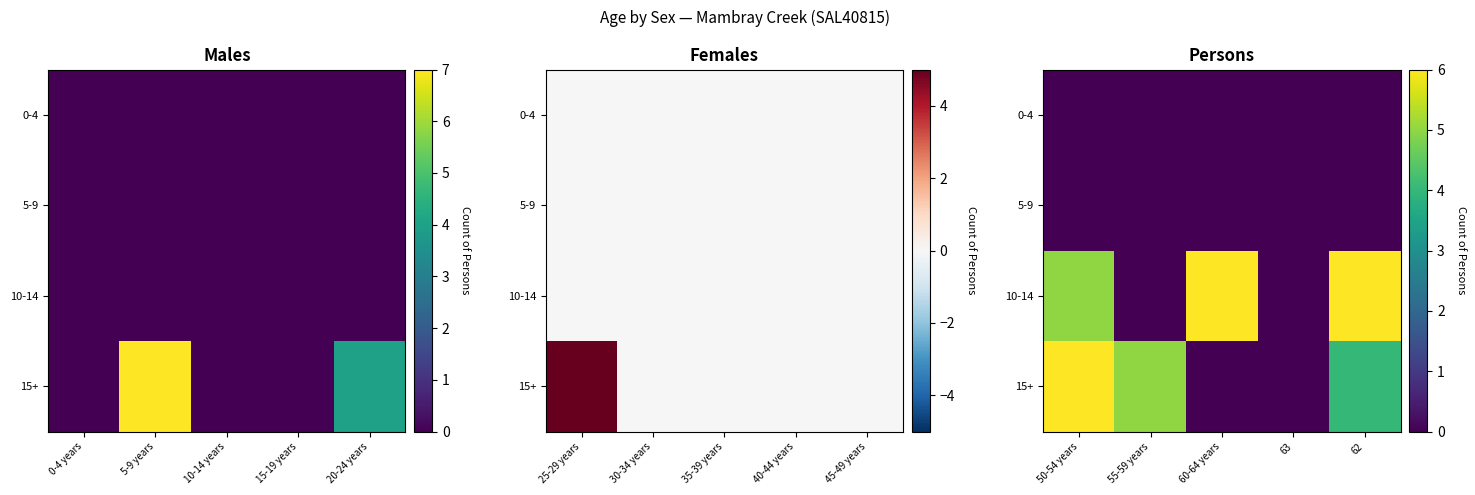

How many categories are shown in the chart?

5